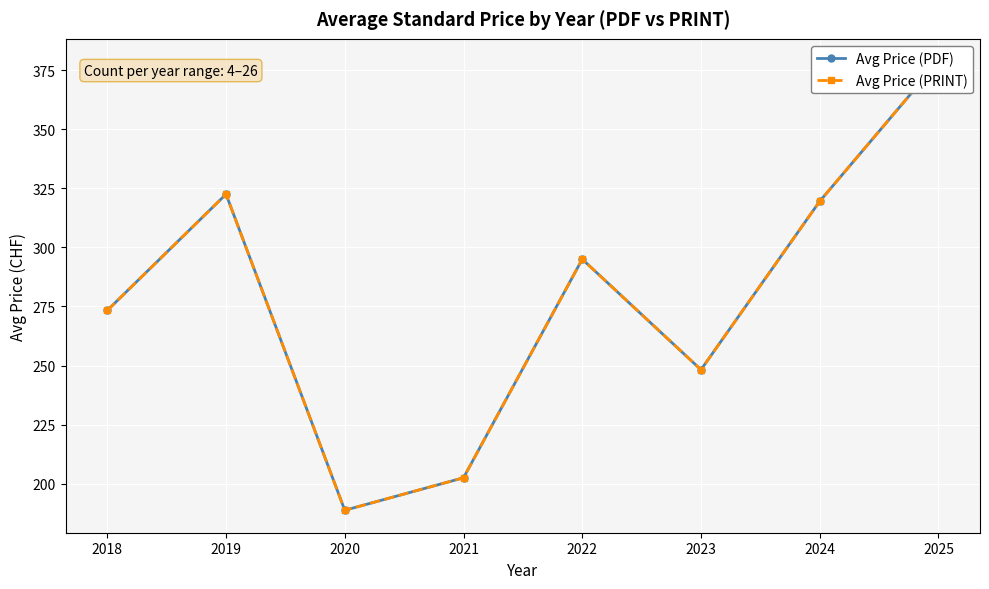

Is the value of Avg Price (PRINT) at 2024 greater than the value of Avg Price (PDF) at 2019?

No